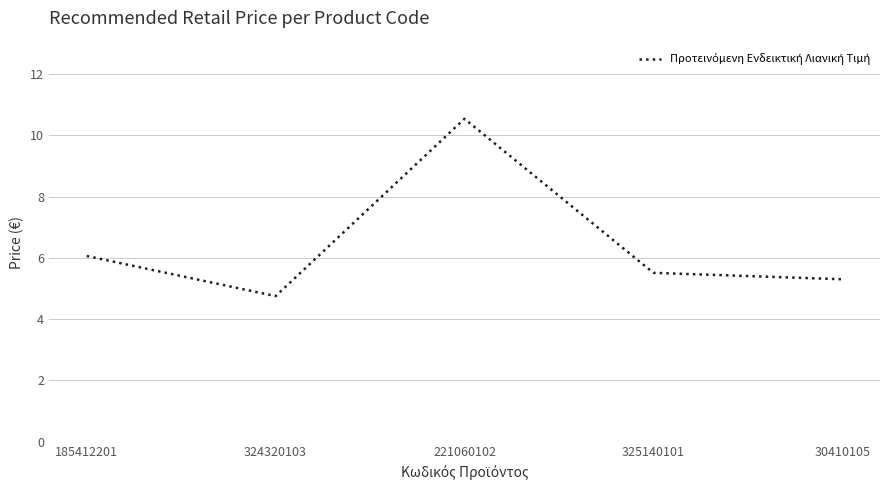

Count the number of categories in the chart.

5